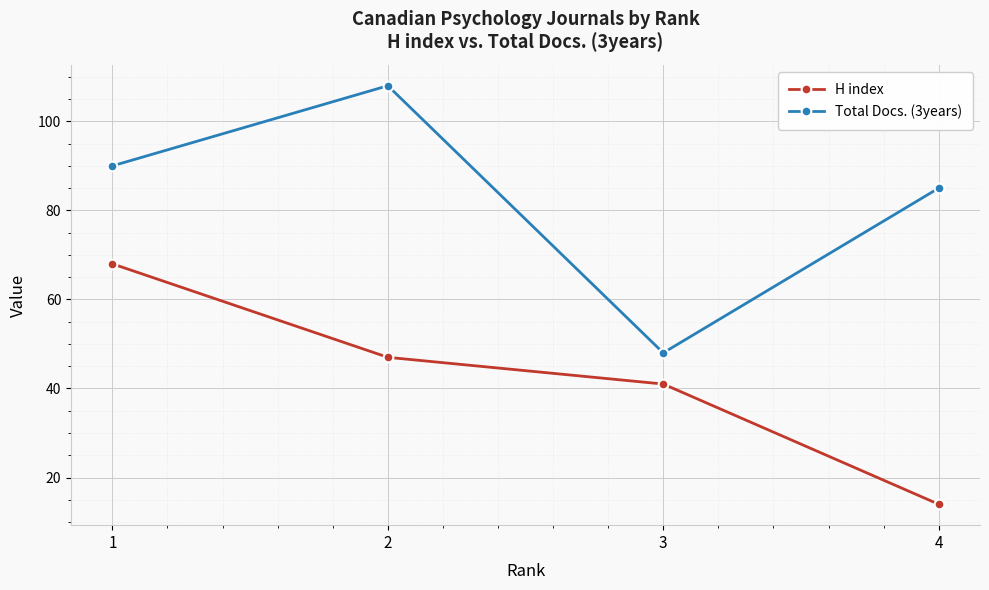

True or false: H index has more than 2 interior local peaks.

False